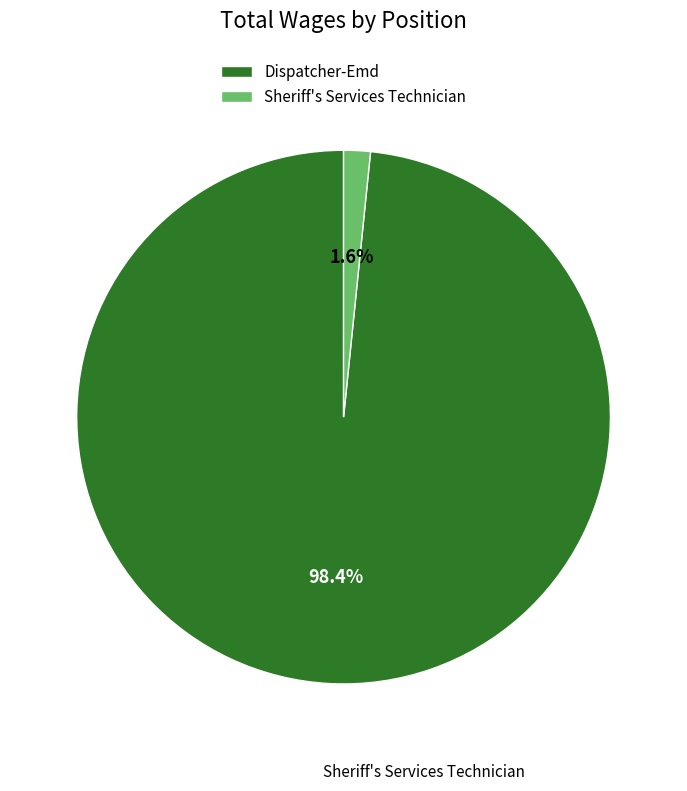

Is Sheriff's Services Technician the majority of the pie?

No